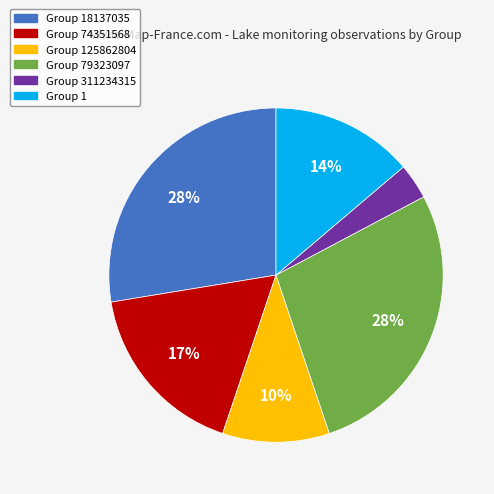

To the nearest percent, what is the combined percentage of Group 311234315 and Group 18137035?

31%